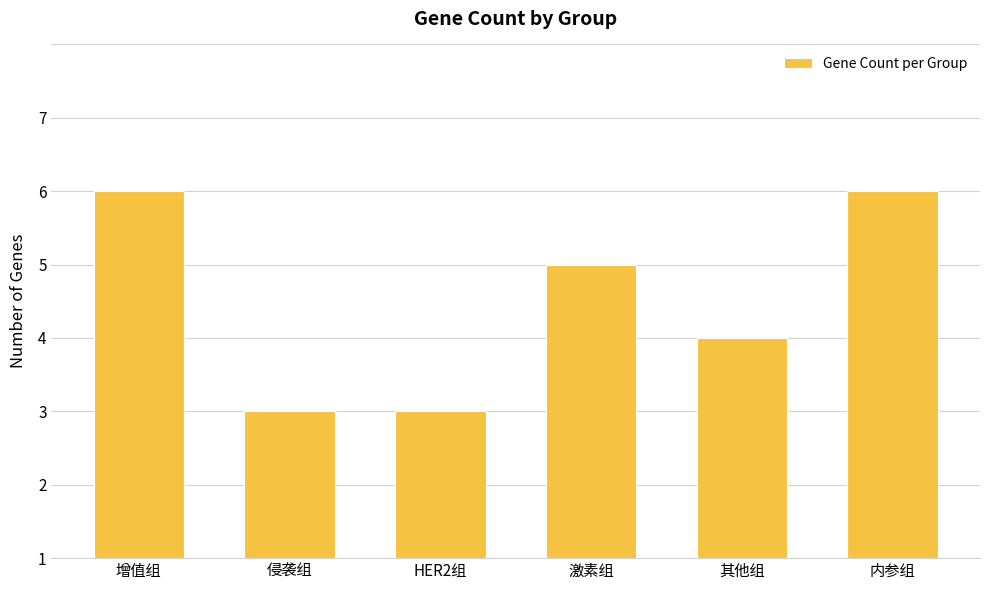

Between 其他组 and 侵袭组, which is larger?

其他组